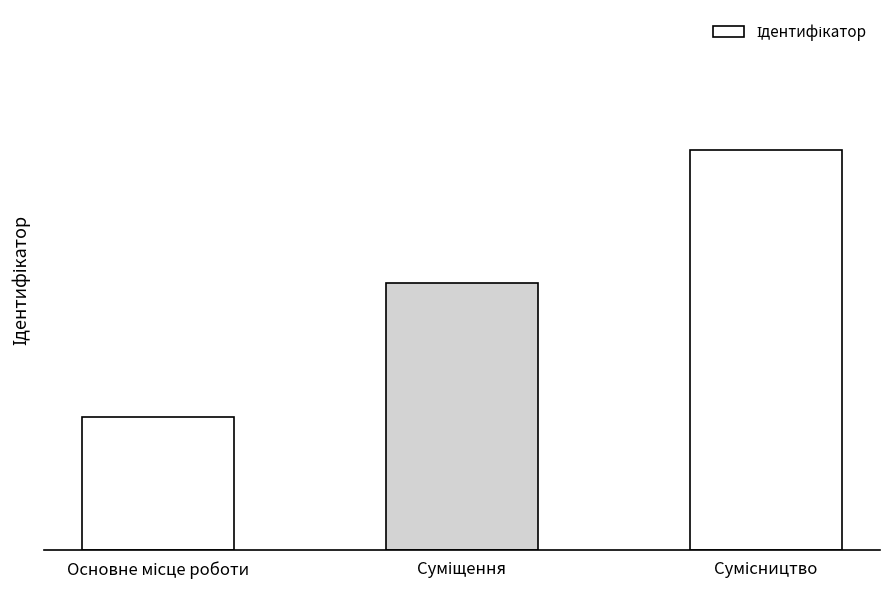

What is the sum of the values at Основне місце роботи and Суміщення?

3